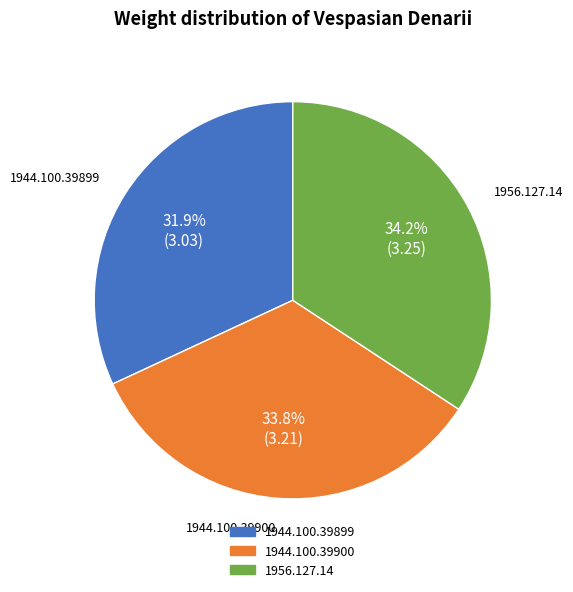

What is the total percentage of 1944.100.39900 and 1944.100.39899?

65.8%